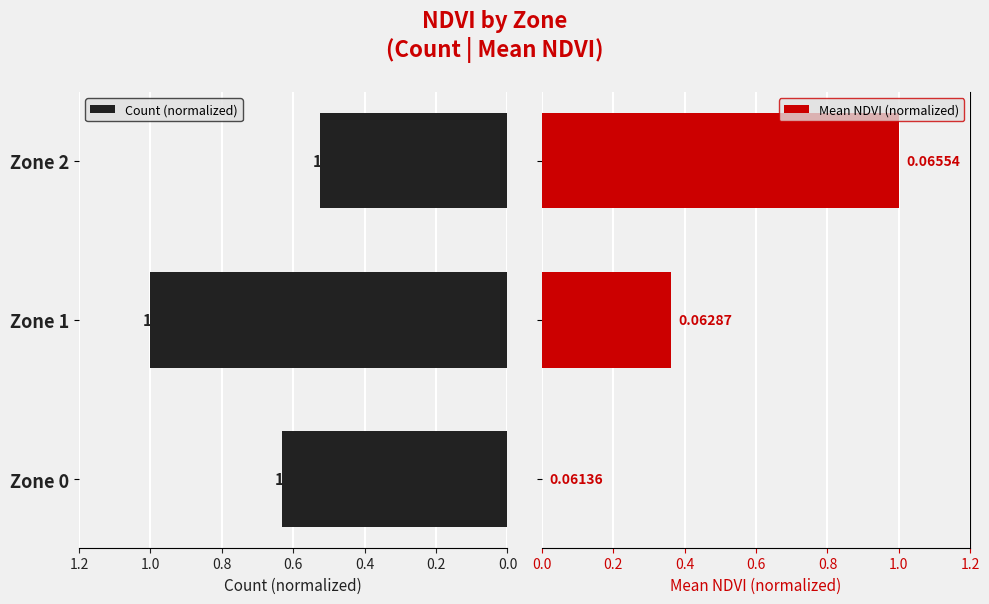

Between Zone 0 and Zone 1, which is larger?

Zone 1